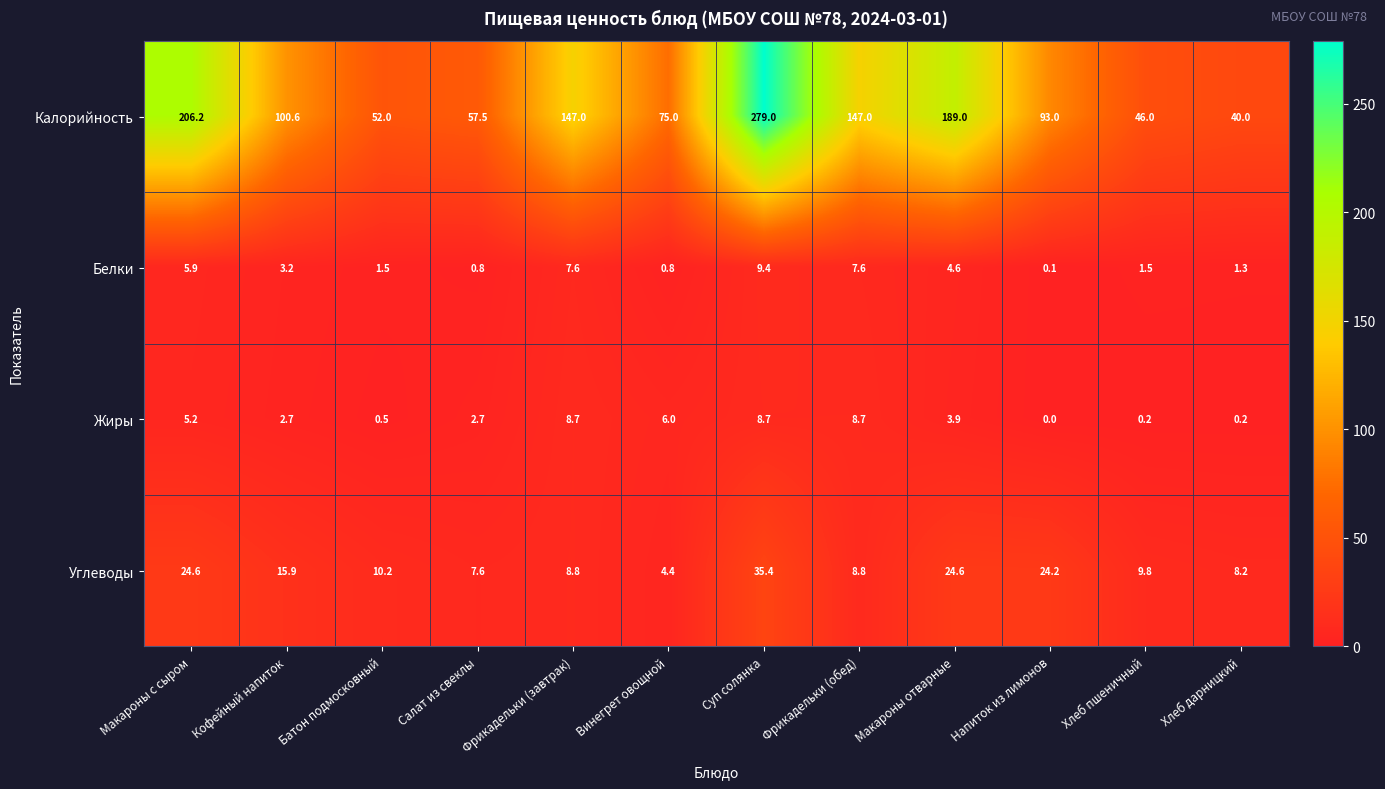

The Калорийность series shows 147.0 at Фрикадельки (обед). True or false?

True